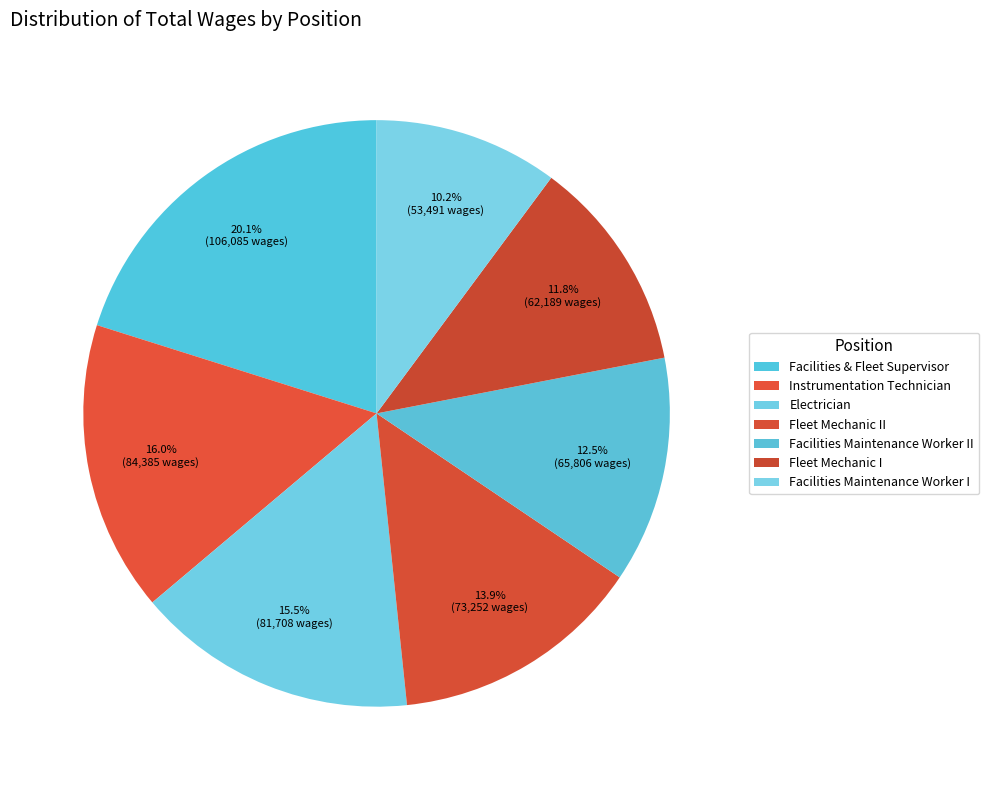

Combined, what portion of the pie is Fleet Mechanic I and Instrumentation Technician?

27.8%